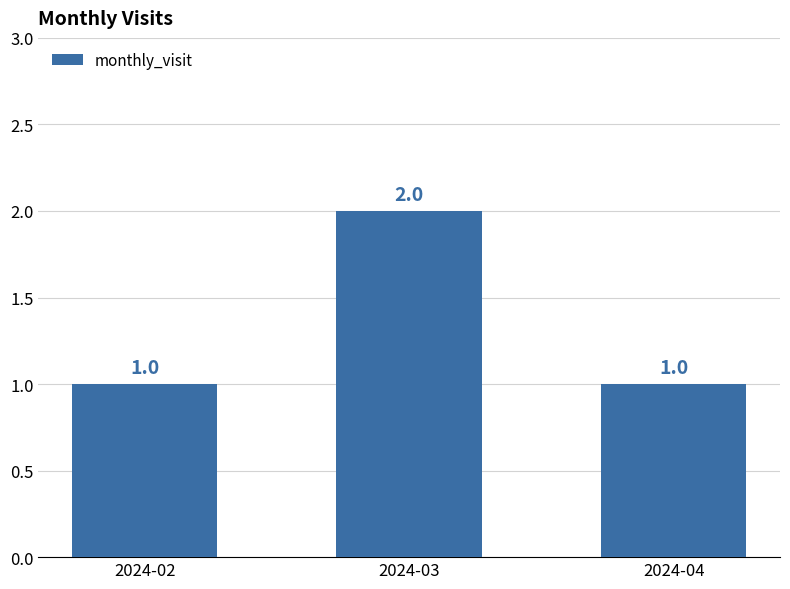

What is the value of the 1st bar from the left?

1